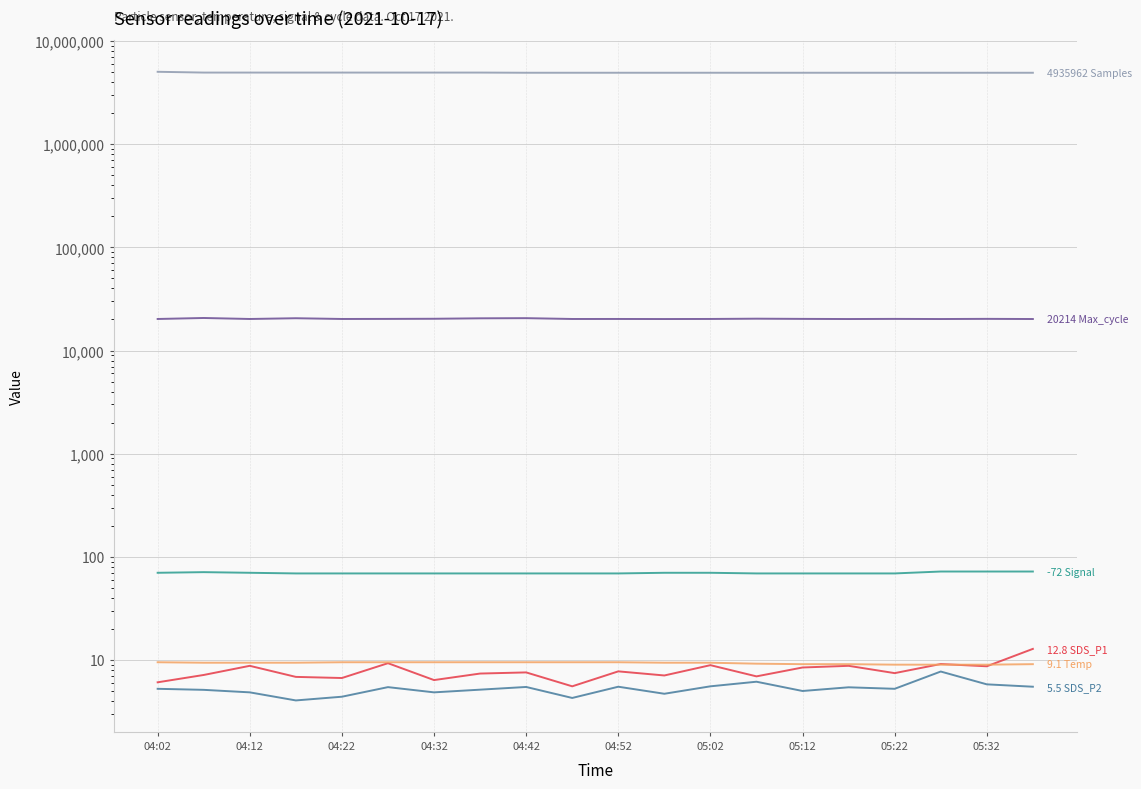

What is the greatest value displayed?

5044125.0